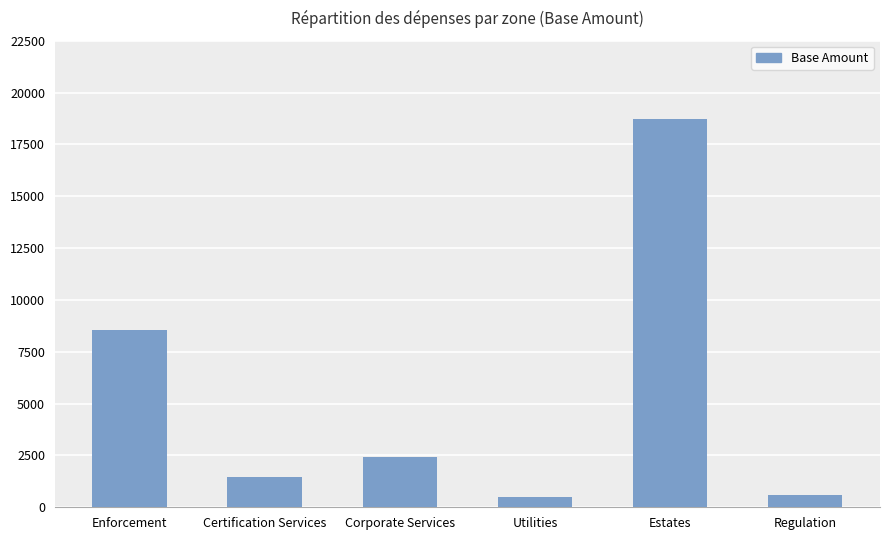

What is the label of the 2nd bar from the right?

Estates